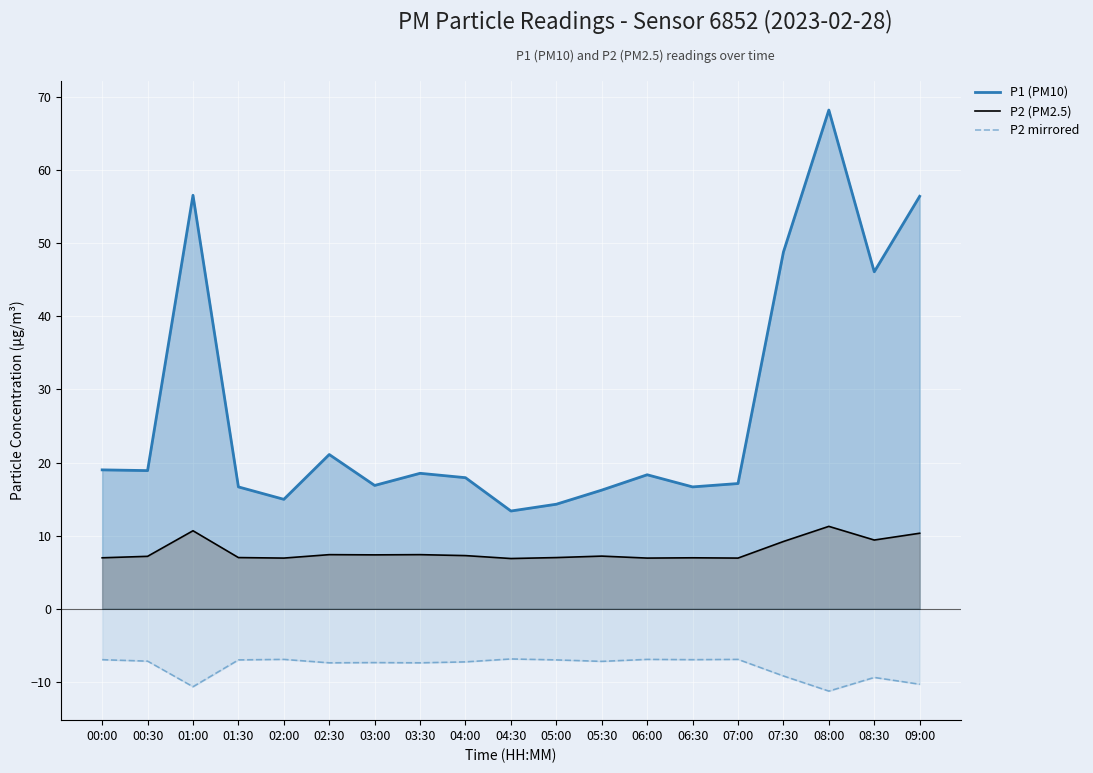

True or false: P2 (PM2.5) and P2 mirrored cross at least once.

False